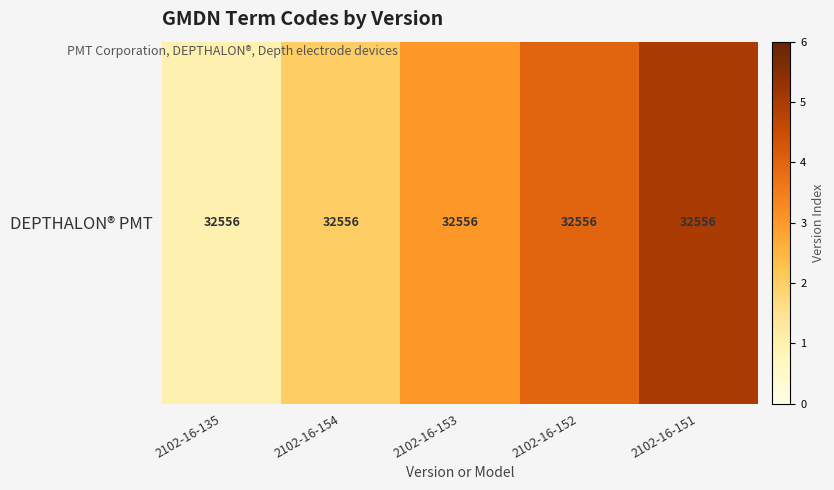

What is the maximum value shown in the chart?

5